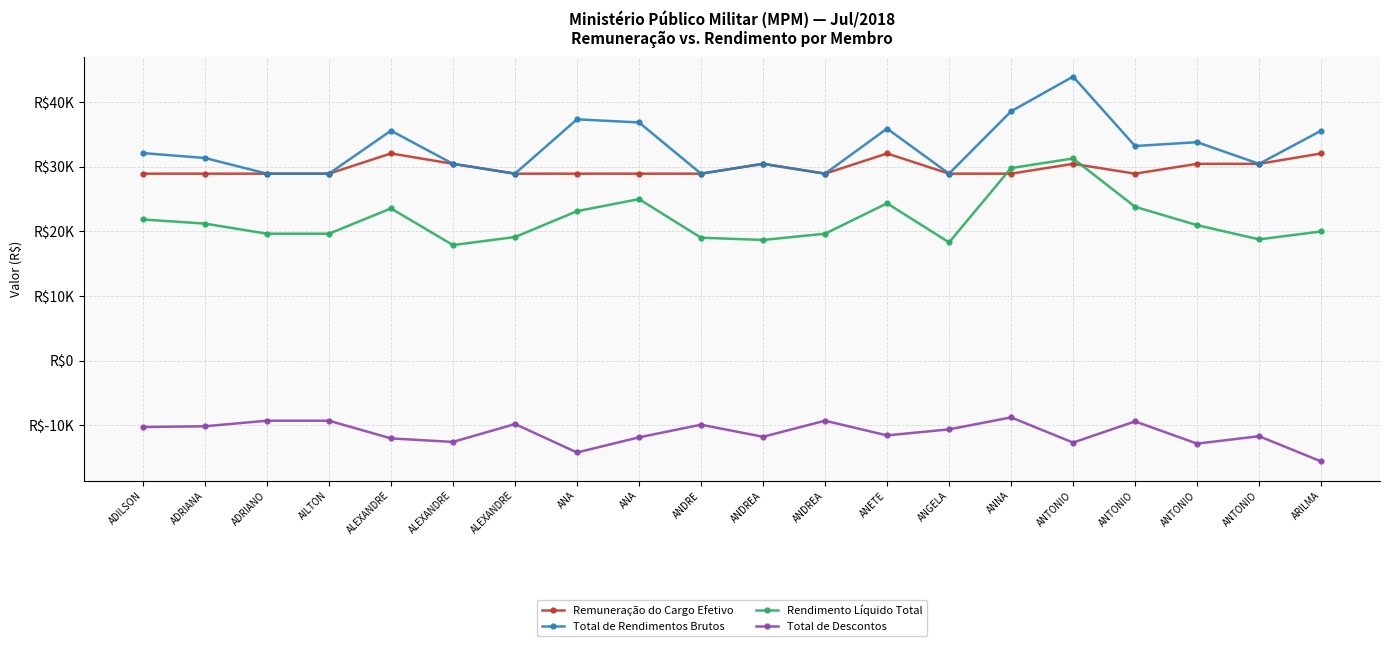

What is the difference between the maximum and minimum values in the Remuneração do Cargo Efetivo series?

3127.3